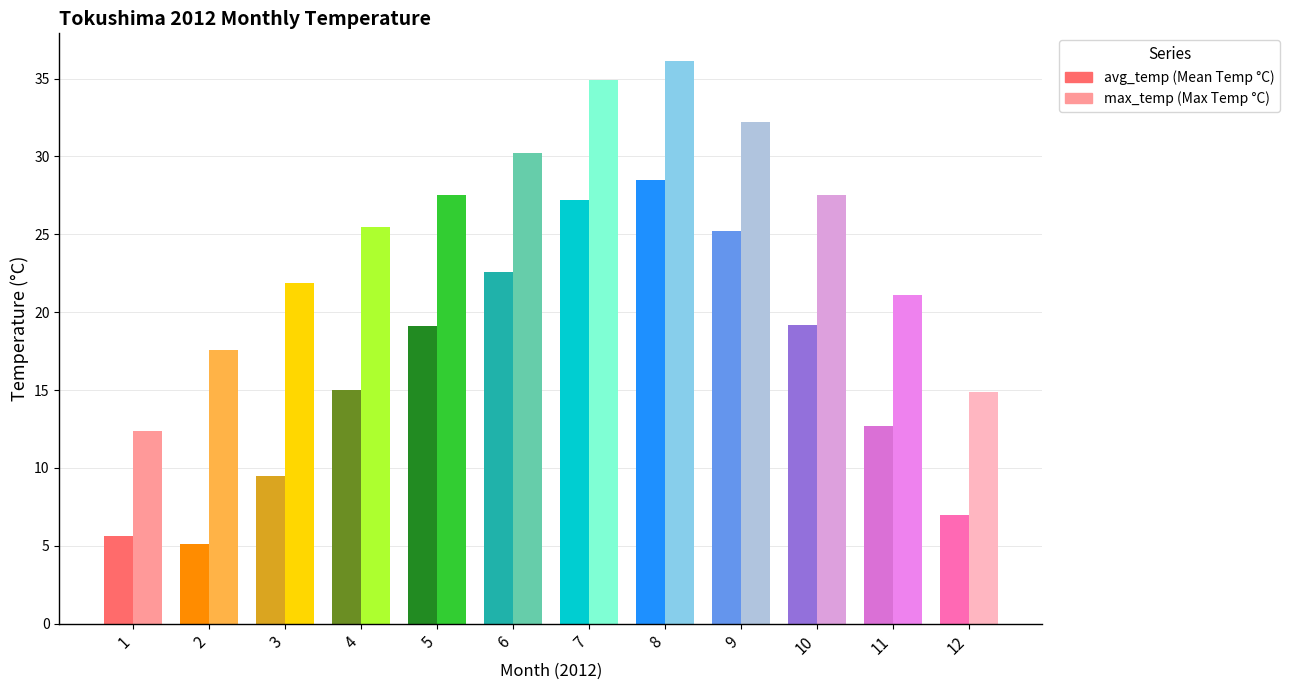

At which category does the chart reach its peak across all series?

8